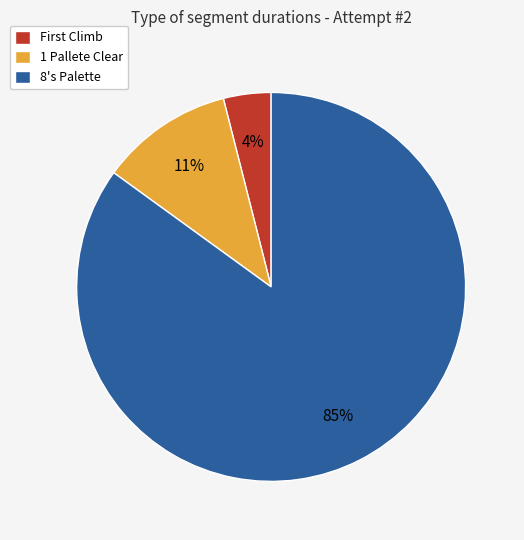

How many segments does this pie chart have?

3